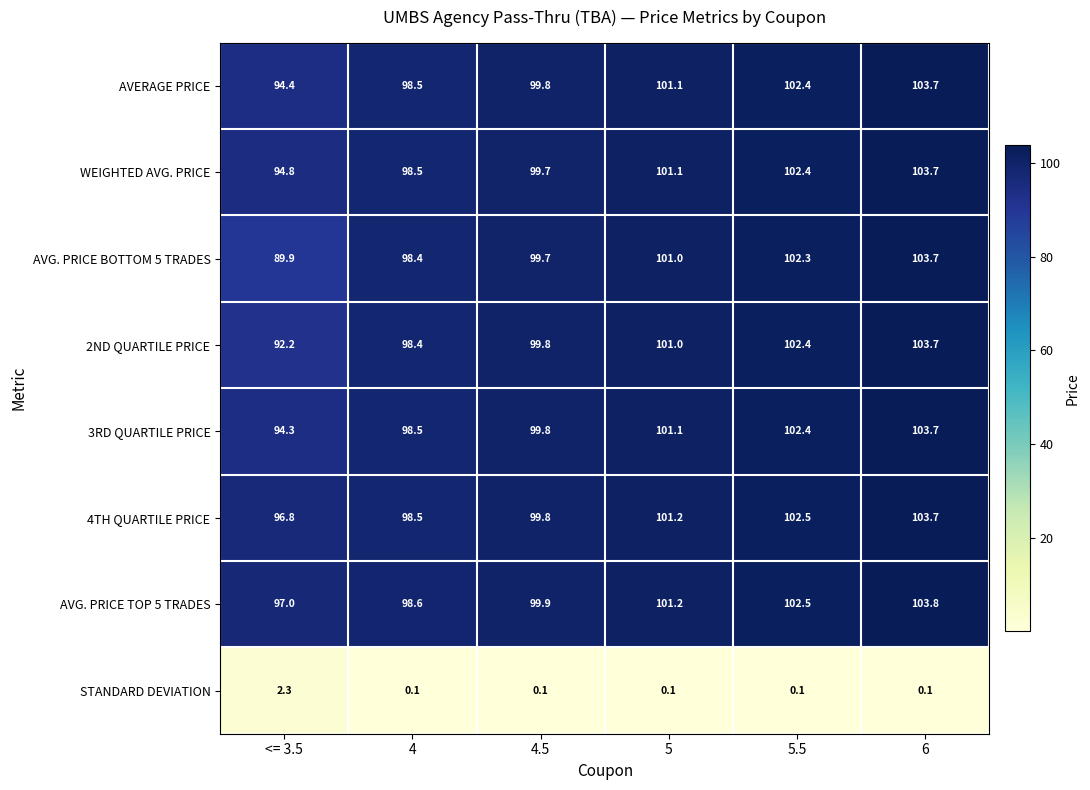

How many distinct data groups are displayed?

8